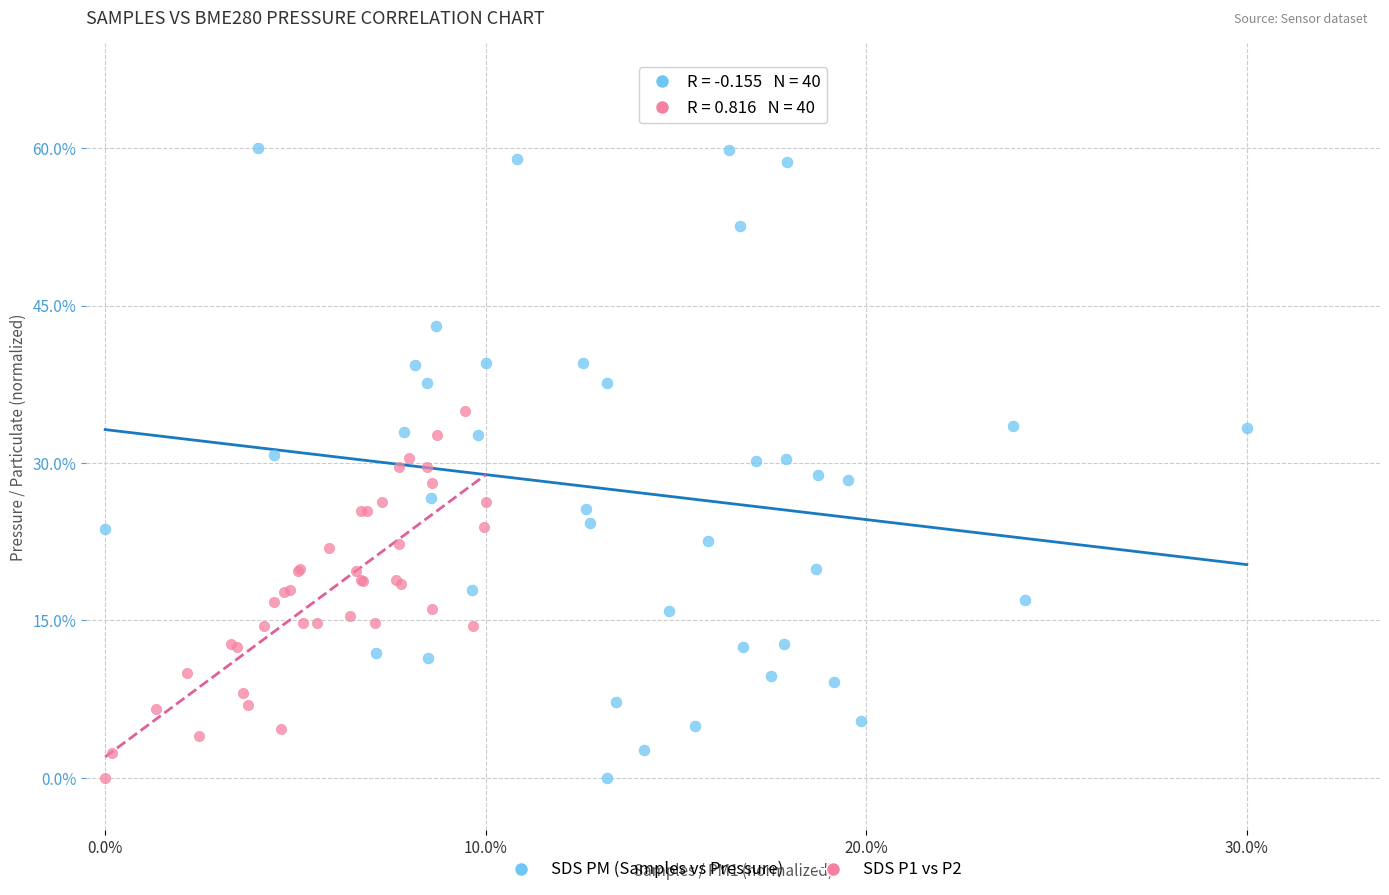

What are all the series names shown in the legend?

SDS PM (Samples vs Pressure), SDS P1 vs P2